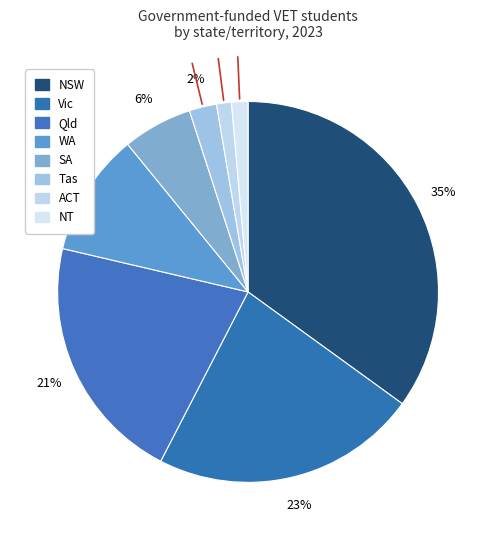

Is it true that ACT is 11% of the pie?

False